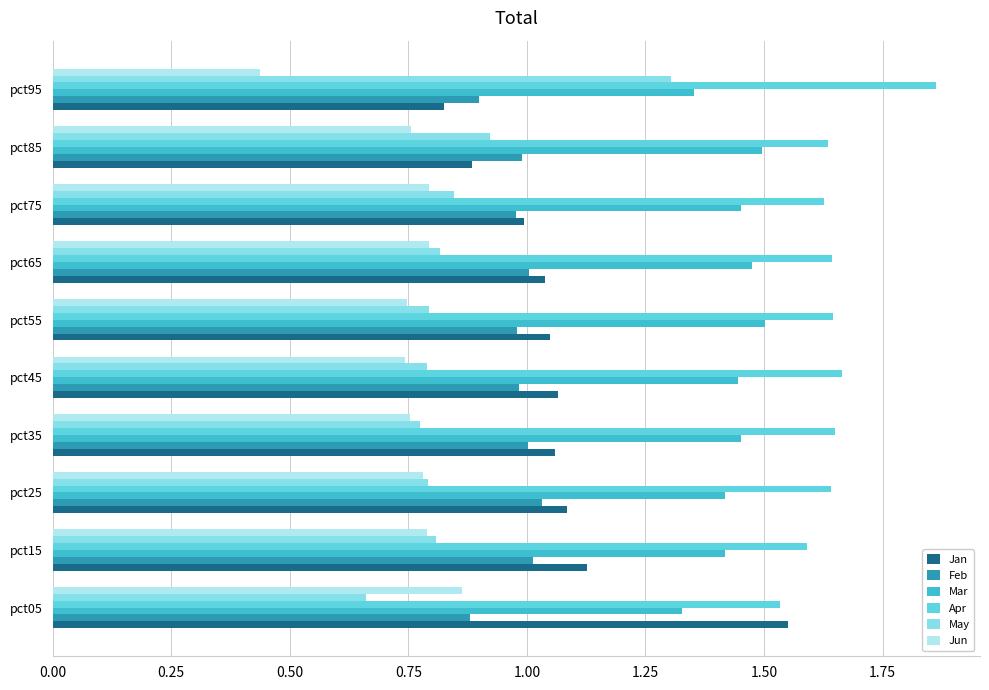

Is the value of Feb at pct15 greater than the value of May at pct25?

Yes